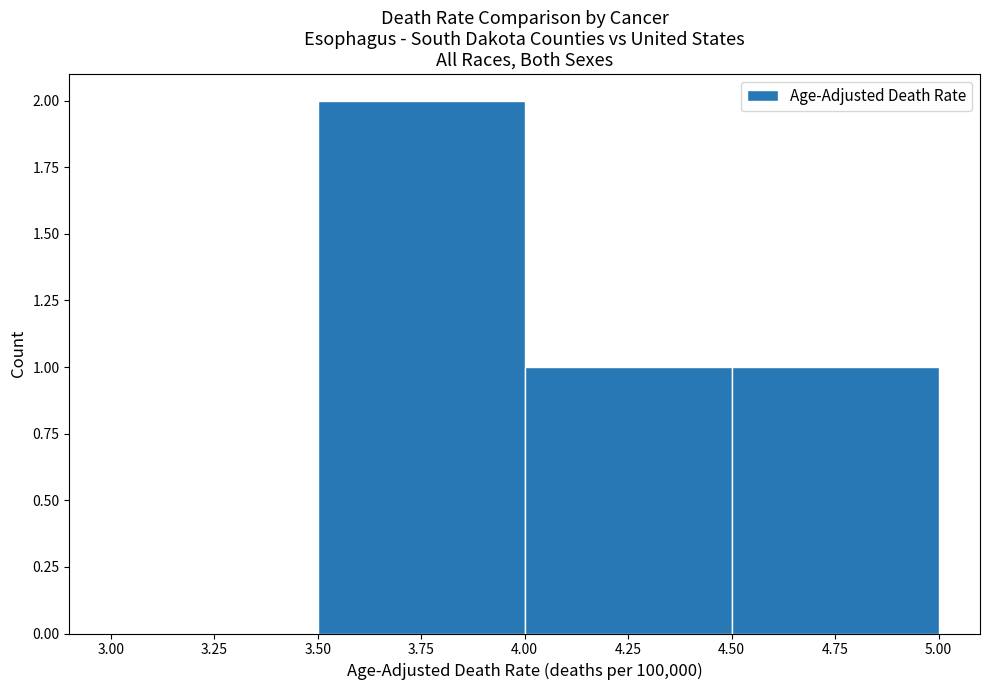

Over which range of the x-axis is the bar tallest?

3.50 to 4.00